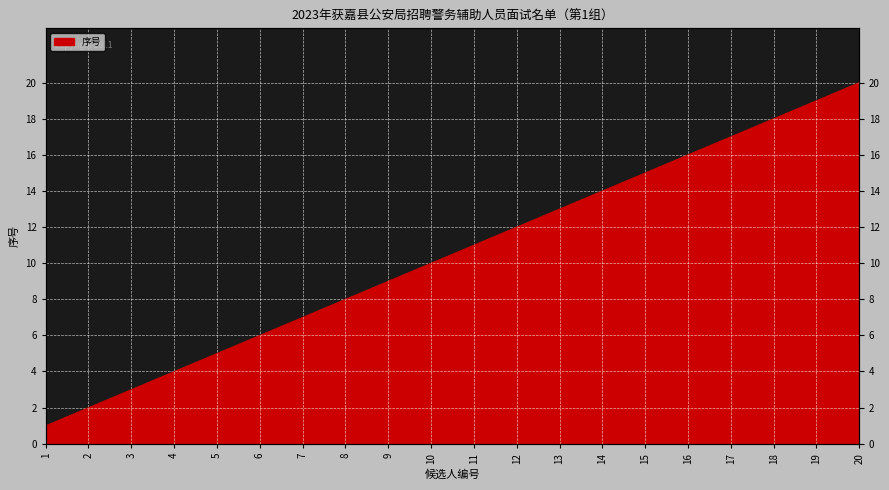

What is the sum of all values?

210